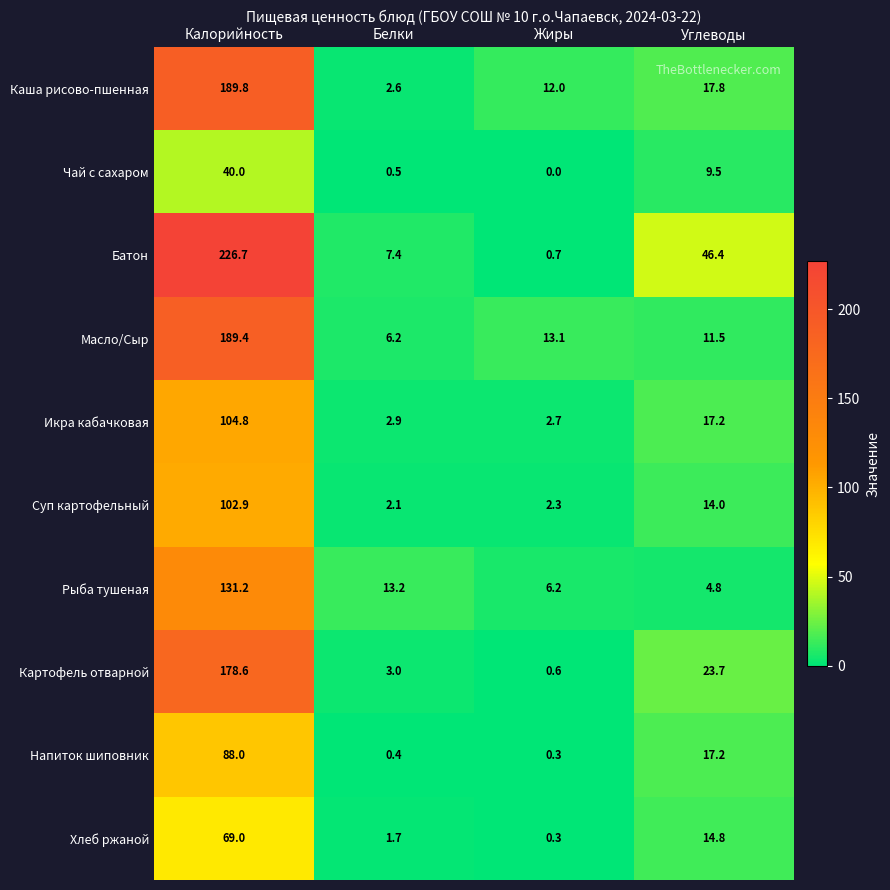

At Калорийность, list the series in order from smallest to largest.

Чай с сахаром, Хлеб ржаной, Напиток шиповник, Суп картофельный, Икра кабачковая, Рыба тушеная, Картофель отварной, Масло/Сыр, Каша рисово-пшенная, Батон